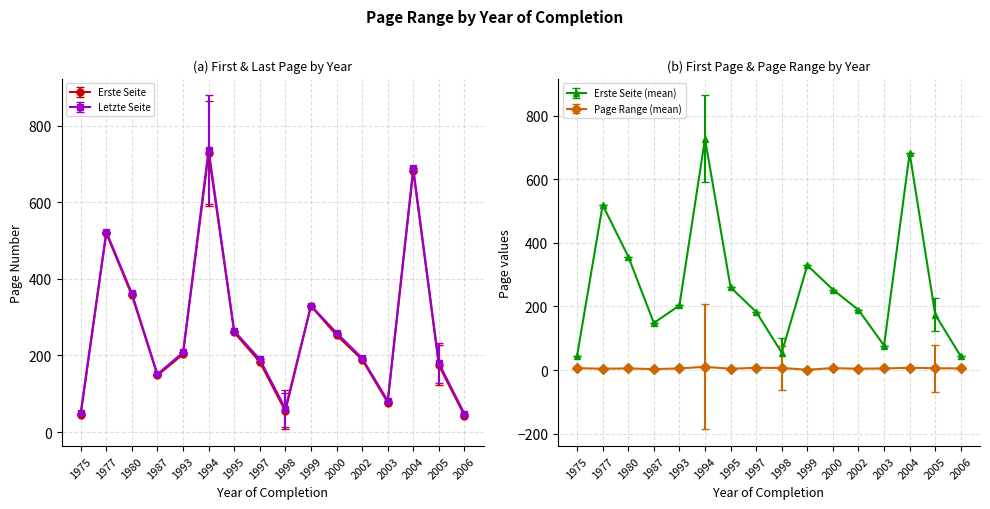

What is the difference between the second highest and minimum values in the Letzte Seite series?

641.0